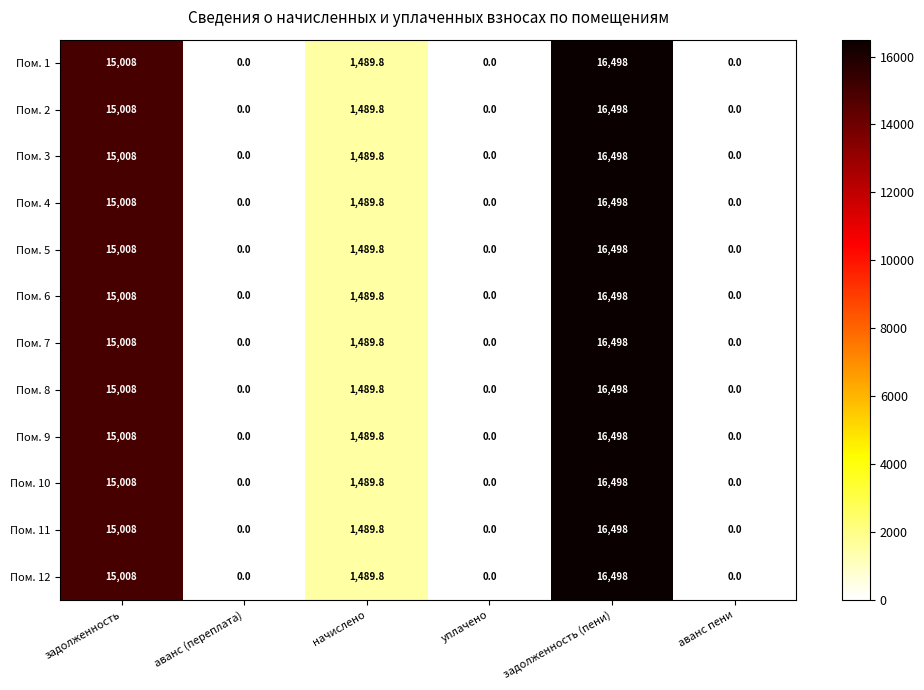

What is the total value across all series at начислено?

17877.6